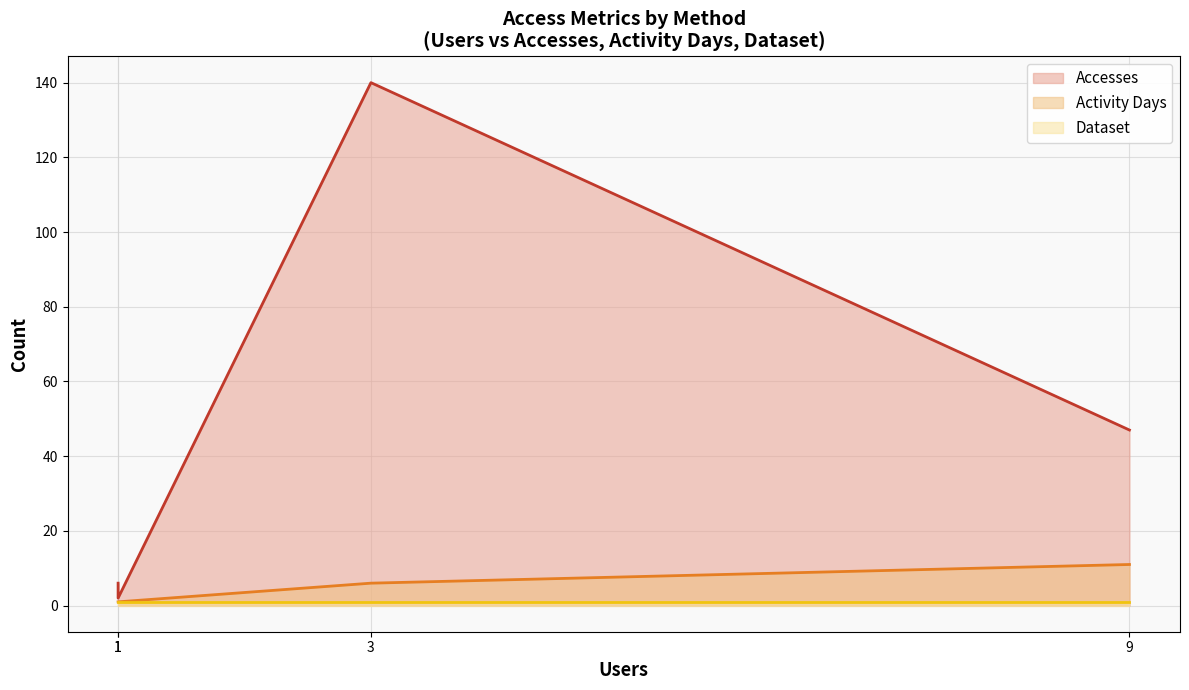

Which series has the largest total across all categories?

Accesses